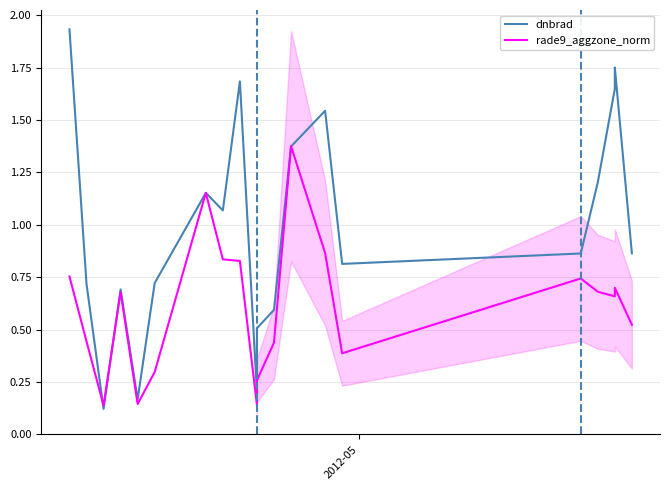

What is the value of the dnbrad point at the 13th from the left?

1.4